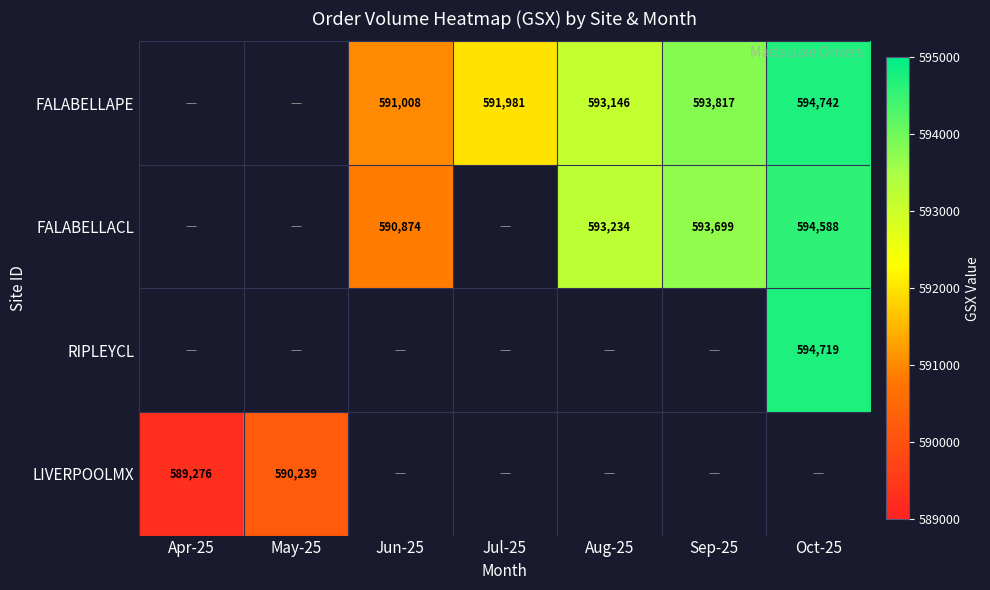

The FALABELLACL series shows 593234 at Aug-25. True or false?

True